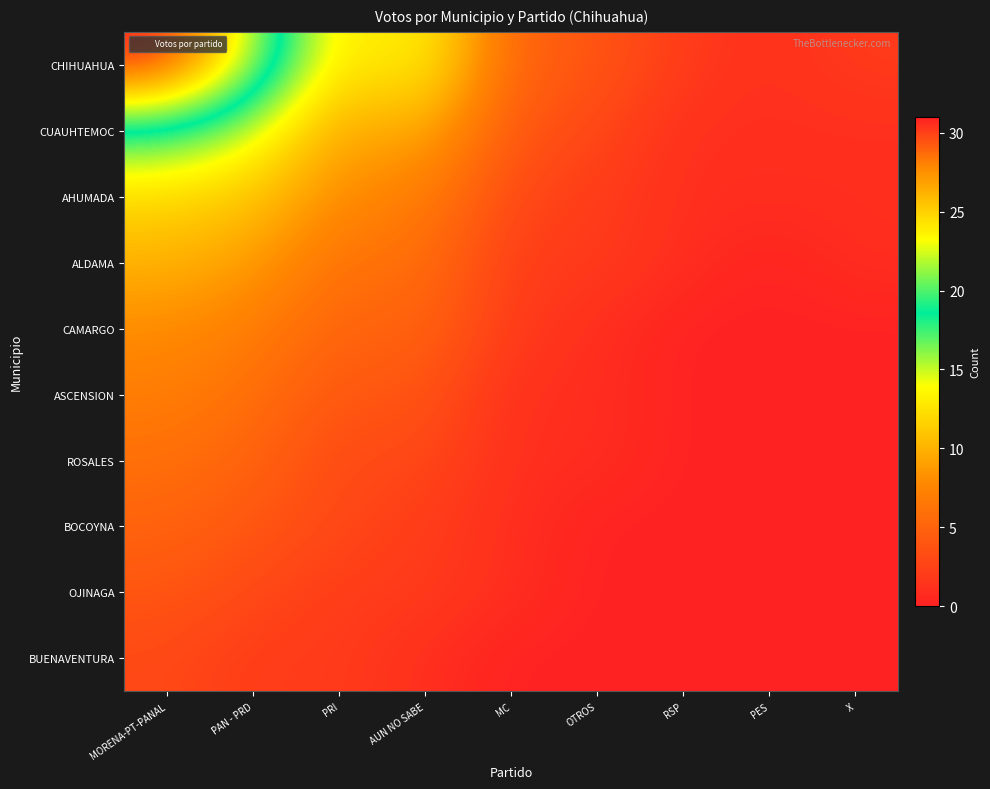

List the series in order of their peak value, highest first.

CHIHUAHUA, CUAUHTEMOC, AHUMADA, ALDAMA, CAMARGO, ASCENSION, ROSALES, BOCOYNA, OJINAGA, BUENAVENTURA